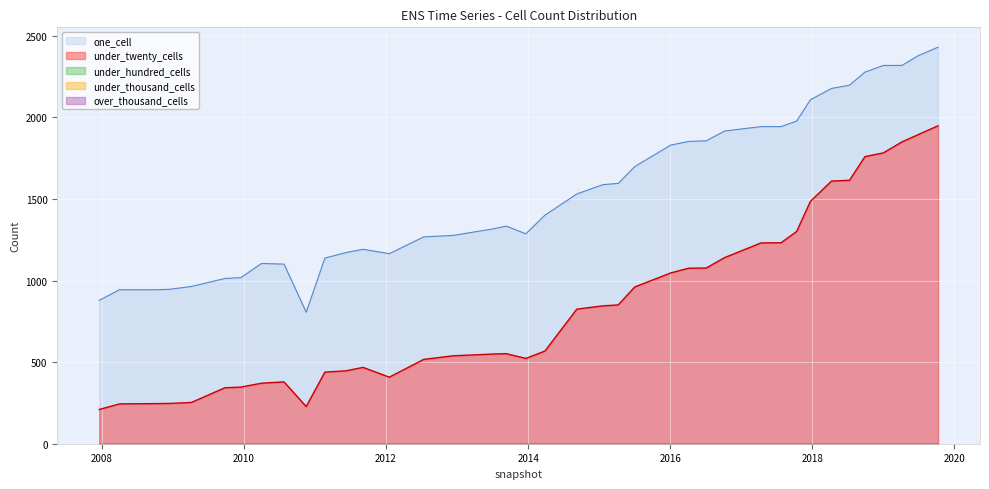

Between 2013-12-20 and 2015-07-03, which is larger?

2015-07-03